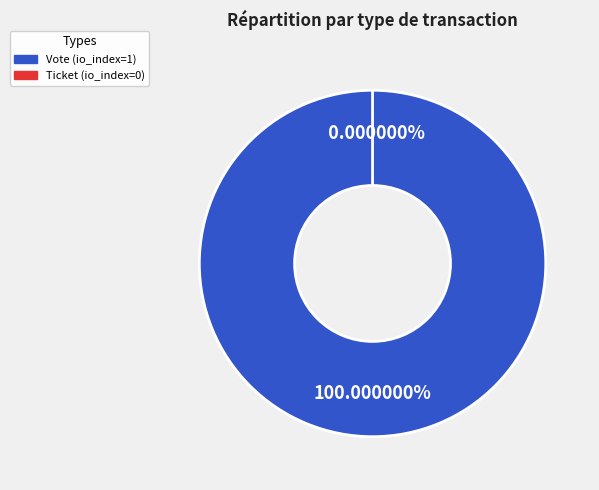

Does Ticket represent more than half of the total?

No